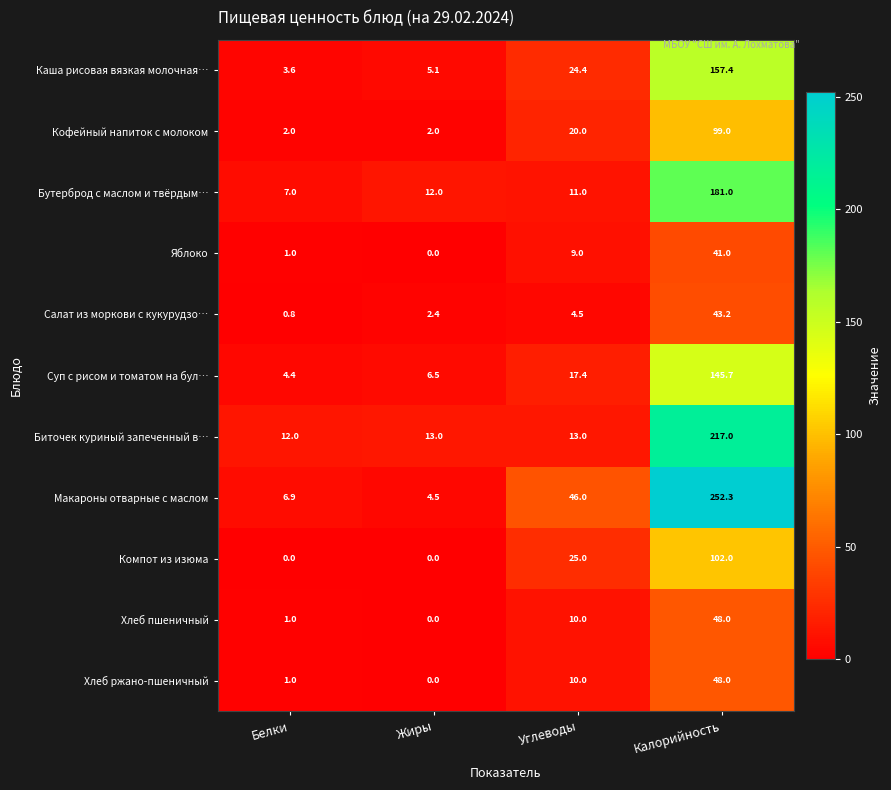

What is the difference between the Салат из моркови с кукурудзо… values at Углеводы and Калорийность?

38.7